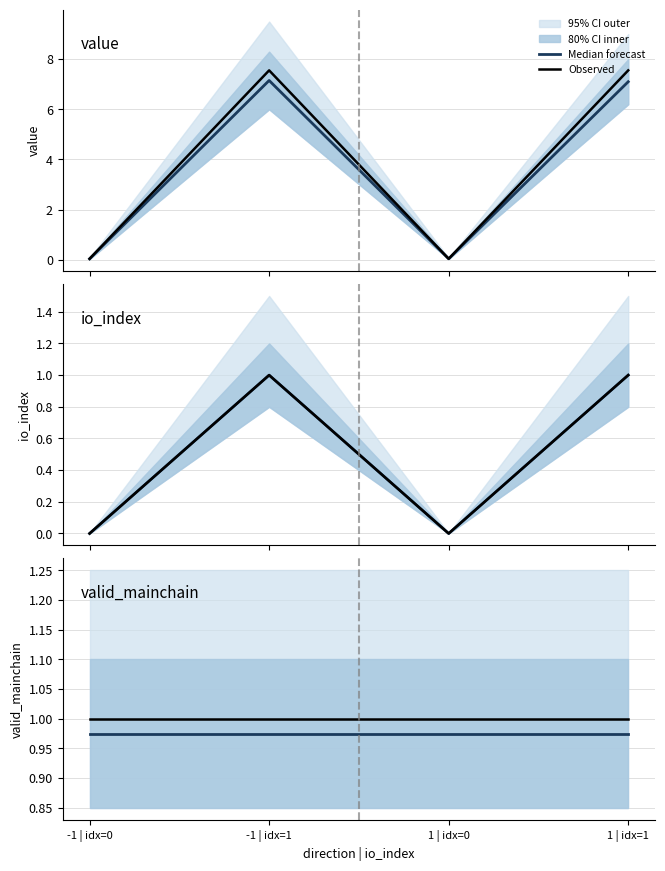

What is the total value across all series at 1 | idx=0?

2.0